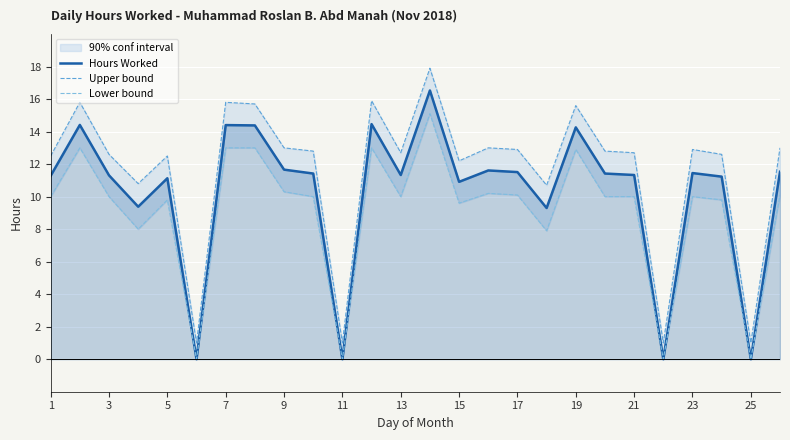

What is the difference between the second highest and second lowest values in the Lower bound series?

13.0